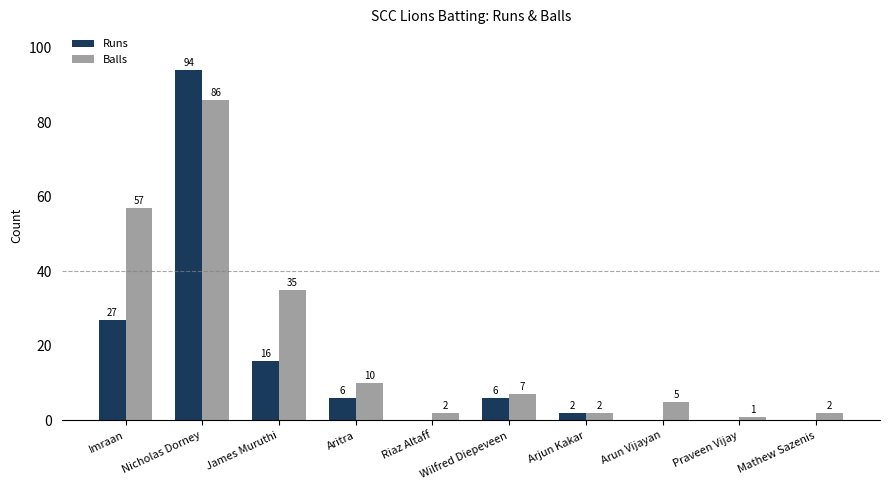

Count the number of data series in this chart.

2